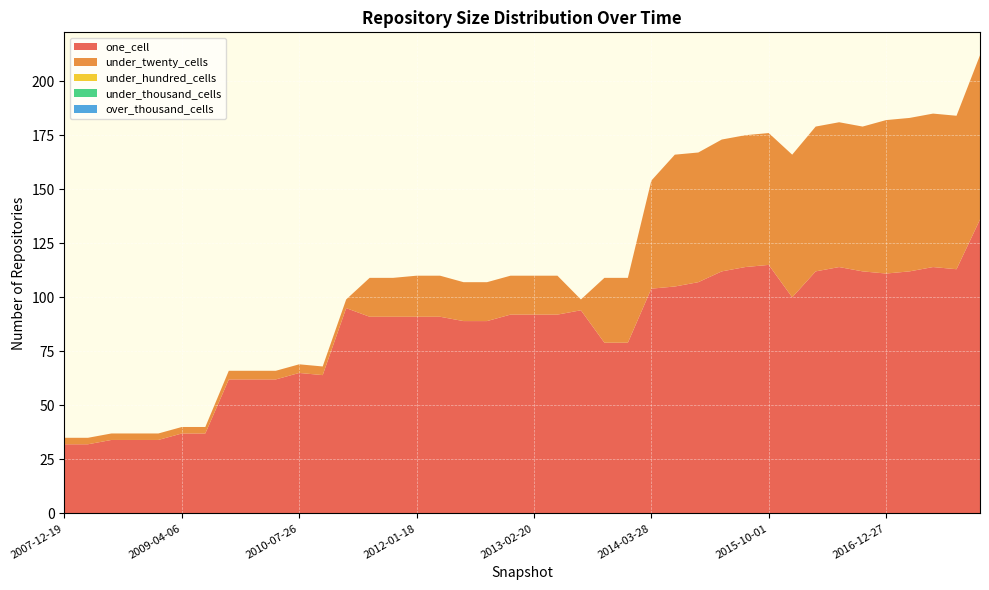

Reading left to right, what are all the values shown in this chart?

one_cell: 32	32	34	34	34	37	37	62	62	62	65	64	95	91	91	91	91	89	89	92	92	92	94	79	79	104	105	107	112	114	115	100	112	114	112	111	112	114	113	136
under_twenty_cells: 3	3	3	3	3	3	3	4	4	4	4	4	4	18	18	19	19	18	18	18	18	18	5	30	30	50	61	60	61	61	61	66	67	67	67	71	71	71	71	76
under_hundred_cells: 0	0	0	0	0	0	0	0	0	0	0	0	0	0	0	0	0	0	0	0	0	0	0	0	0	0	0	0	0	0	0	0	0	0	0	0	0	0	0	0
under_thousand_cells: 0	0	0	0	0	0	0	0	0	0	0	0	0	0	0	0	0	0	0	0	0	0	0	0	0	0	0	0	0	0	0	0	0	0	0	0	0	0	0	0
over_thousand_cells: 0	0	0	0	0	0	0	0	0	0	0	0	0	0	0	0	0	0	0	0	0	0	0	0	0	0	0	0	0	0	0	0	0	0	0	0	0	0	0	0